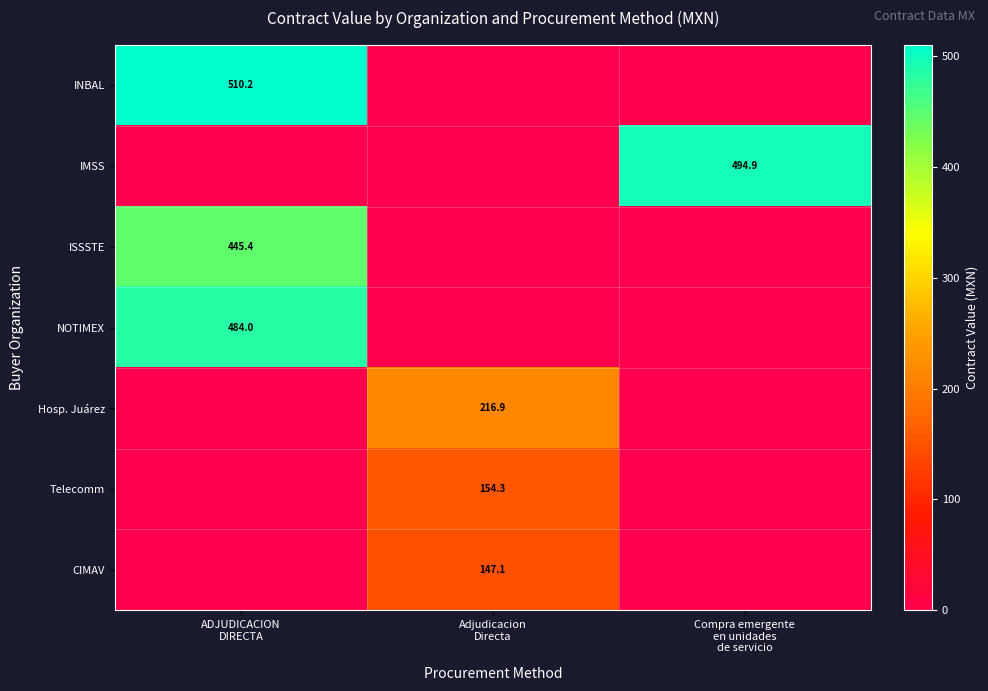

List the series in order of their peak value, lowest first.

CIMAV, Telecomm, Hosp. Juárez, ISSSTE, NOTIMEX, IMSS, INBAL